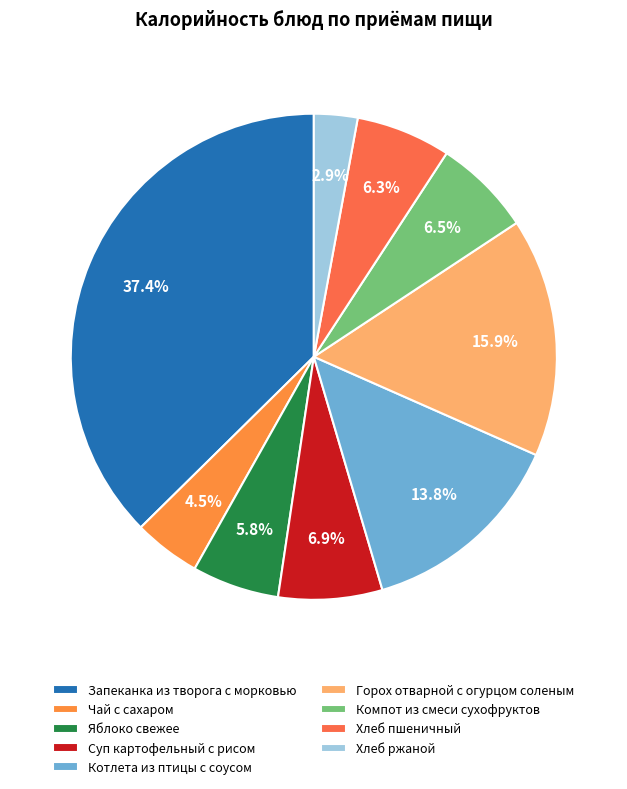

What percentage is the Чай с сахаром slice, to the nearest percent?

4%